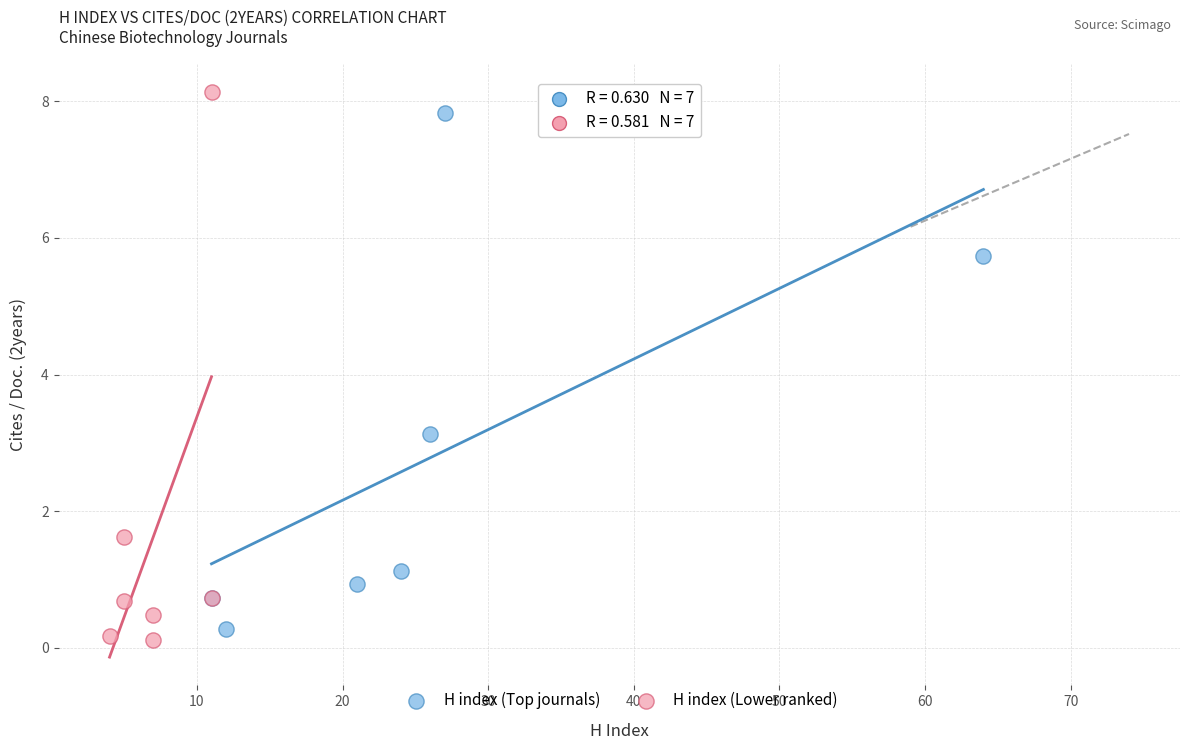

Which series reaches the maximum Y coordinate?

H index (Lower ranked)